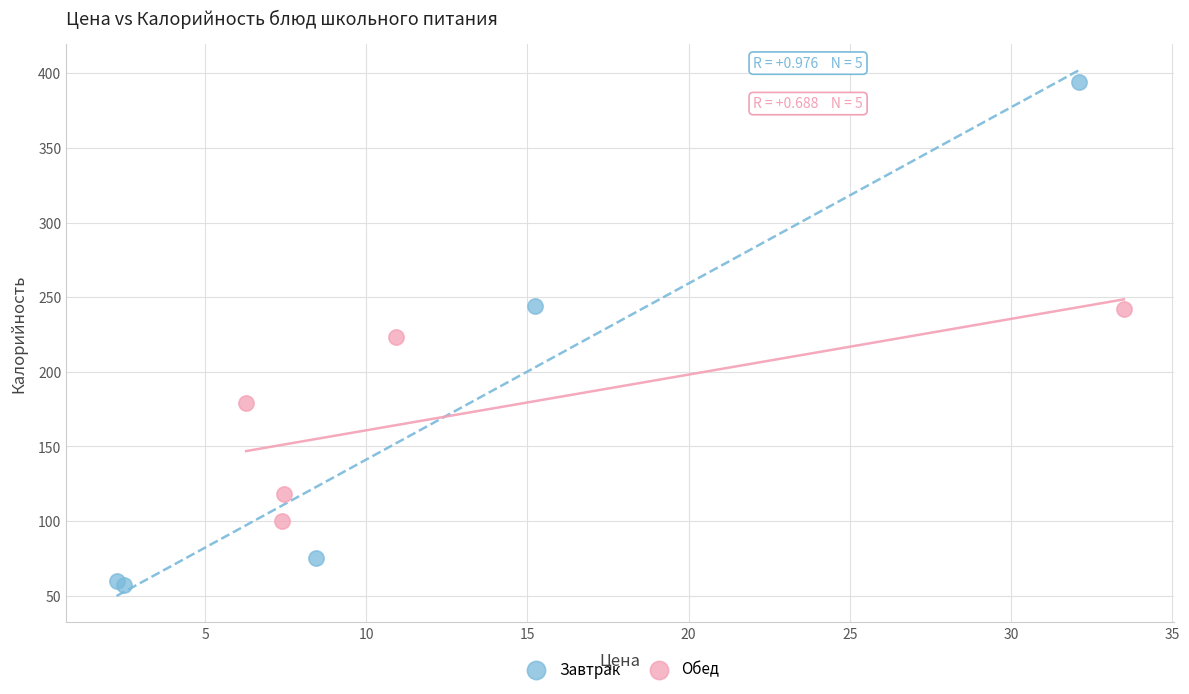

Which series reaches the maximum Y coordinate?

Завтрак